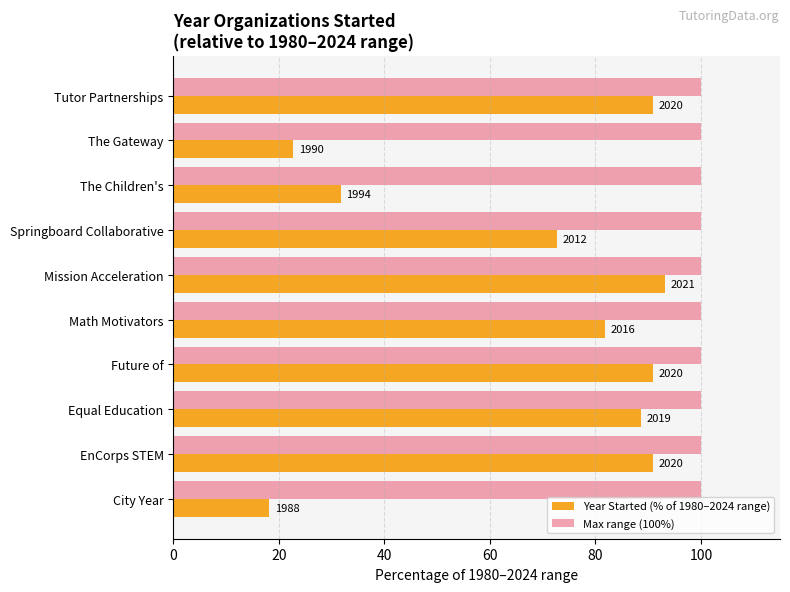

What are all the series names shown in the legend?

Year Started (% of 1980–2024 range), Max range (100%)